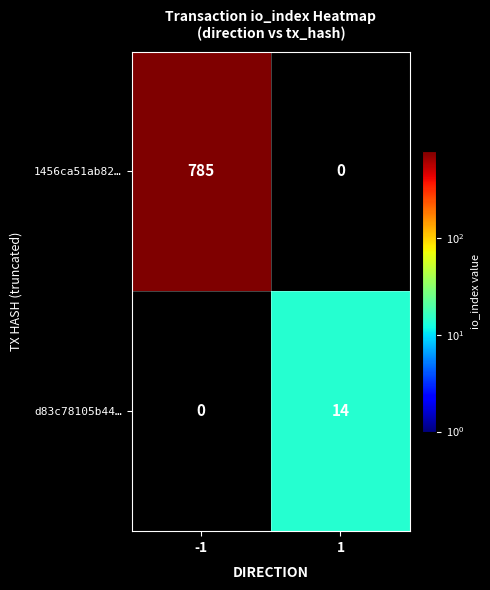

Reading left to right, extract all data points from this chart.

1456ca51ab82…: 785	0
d83c78105b44…: 0	14